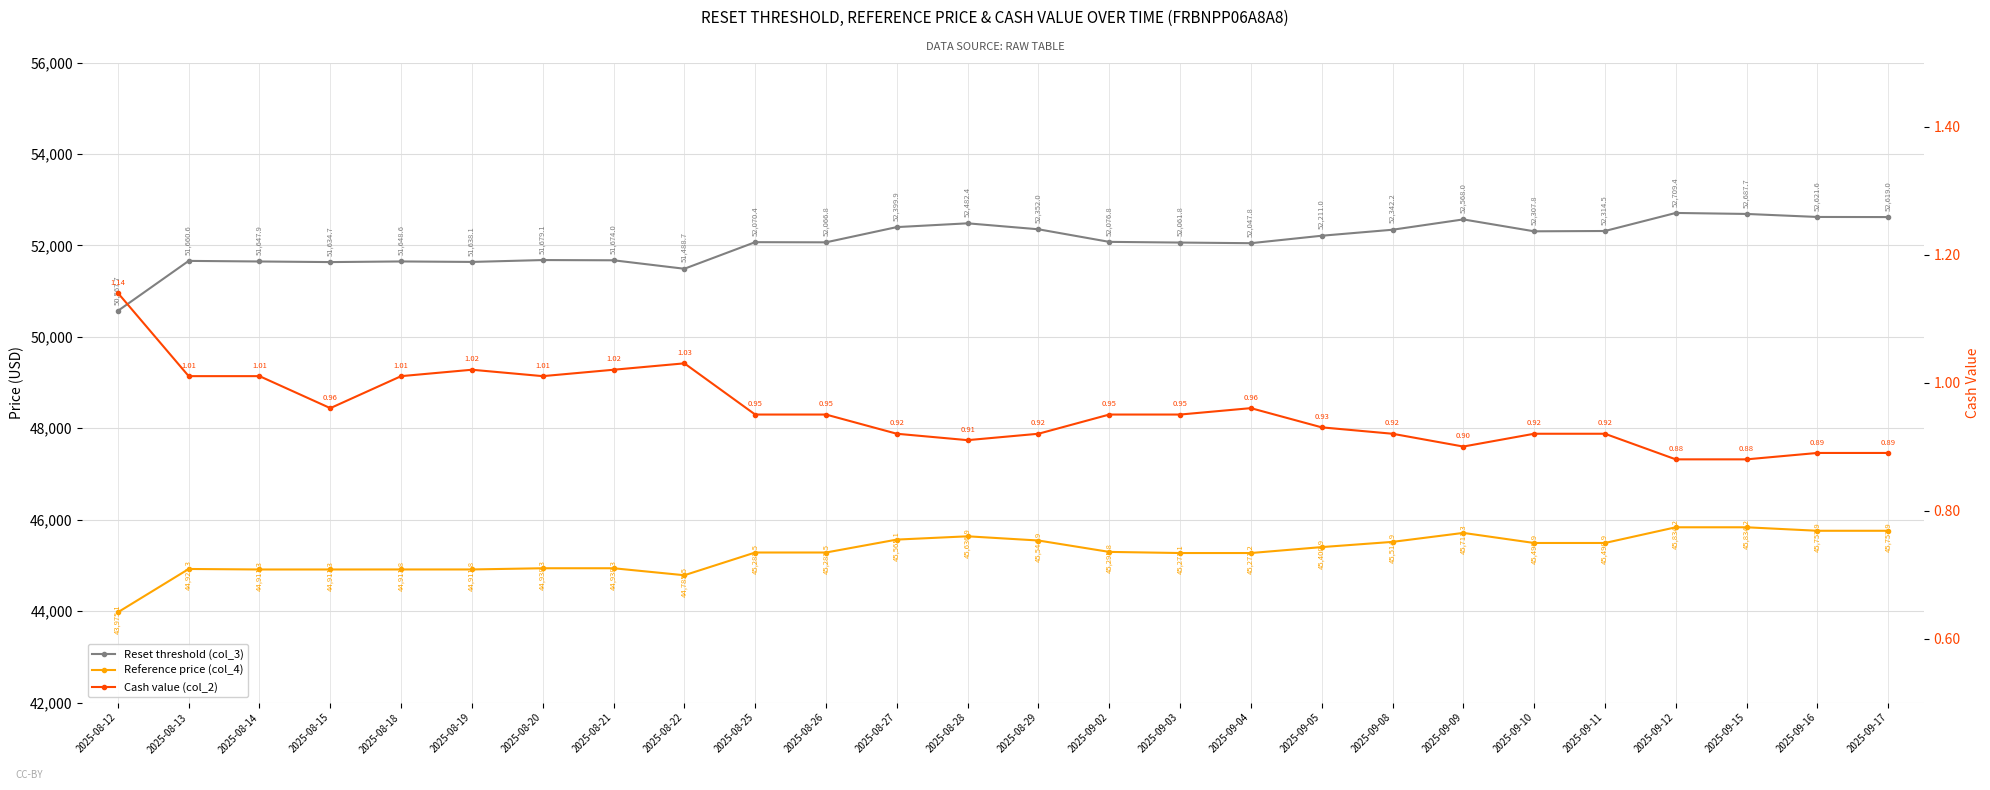

Which series has the largest total across all categories?

Reset threshold (col_3)